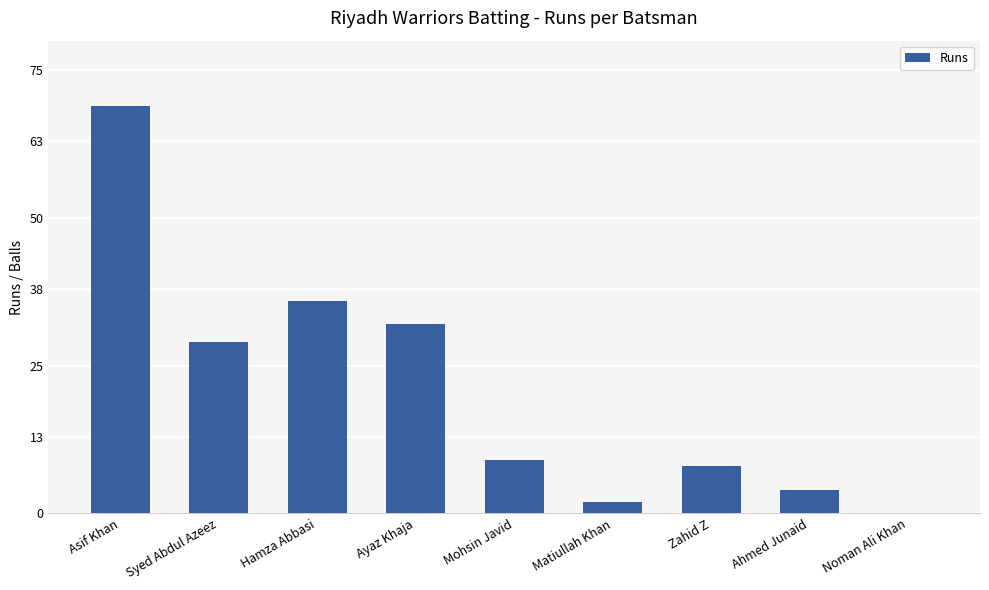

What is the sum of all values?

189